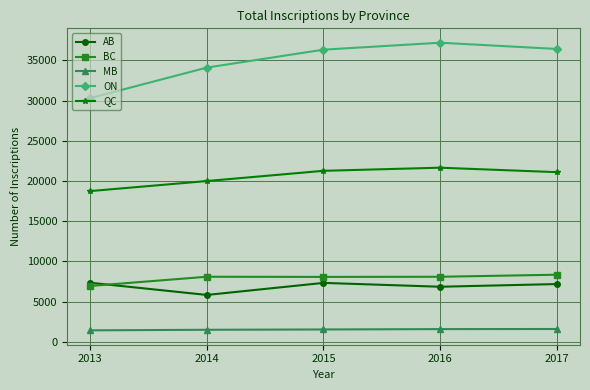

At which label does ON reach its peak?

2016